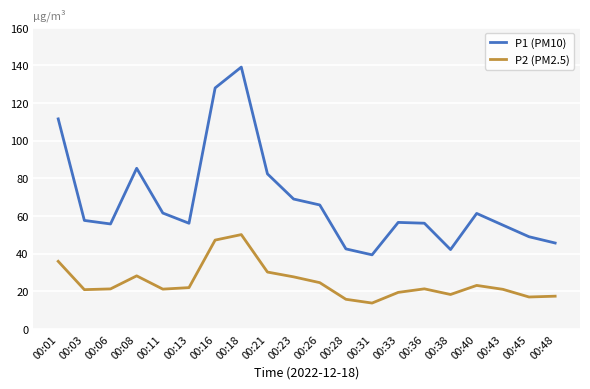

At which label is P1 (PM10) closest to 89?

00:08